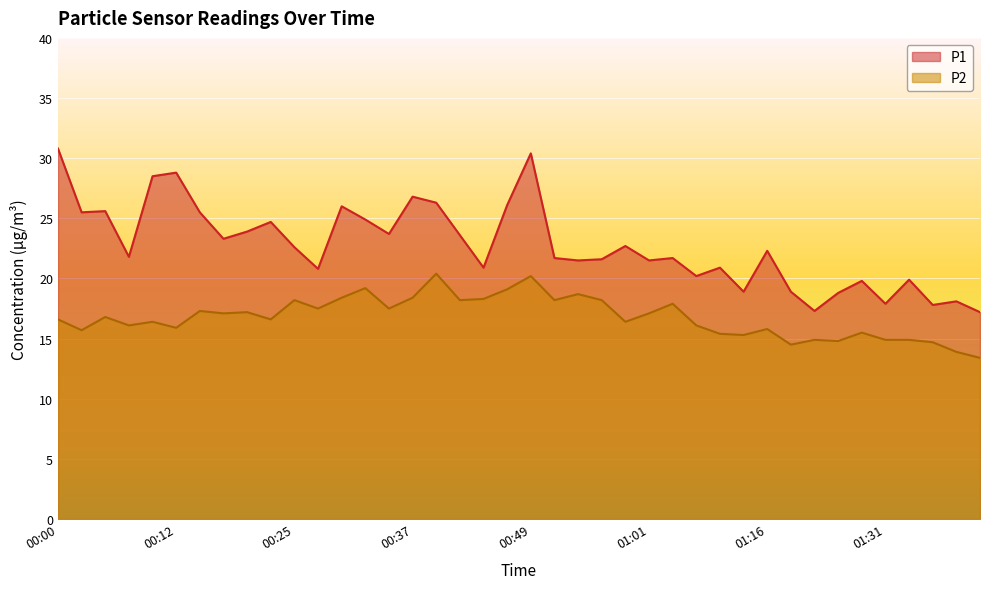

What are all the series names shown in the legend?

P1, P2